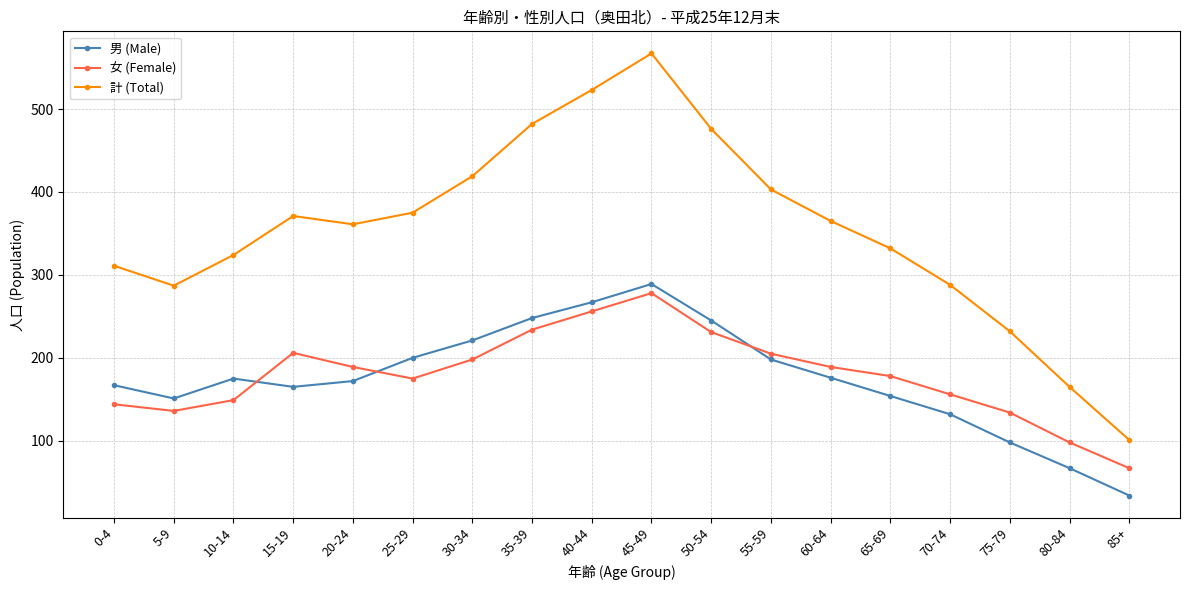

The value of 女 (Female) at 80-84 is 26. True or false?

False